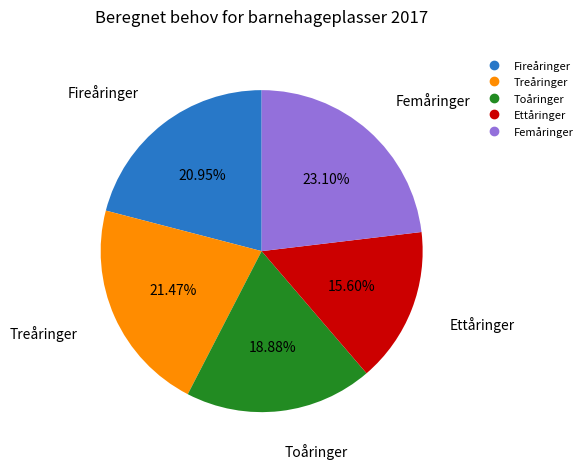

Is the sum of Femåringer and Treåringer greater than half?

No